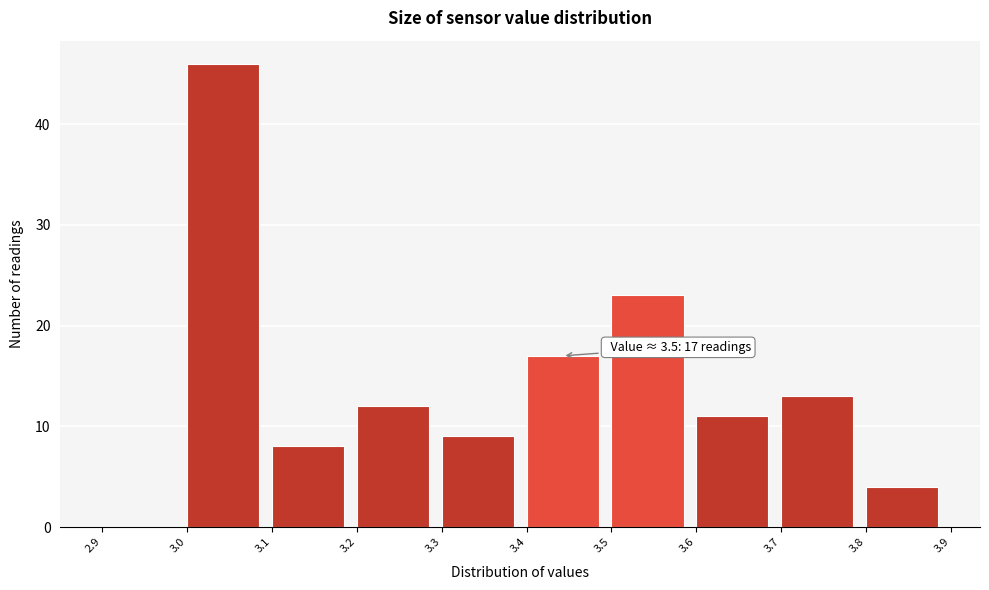

Which range on the x-axis has the tallest bar?

3.0 to 3.1